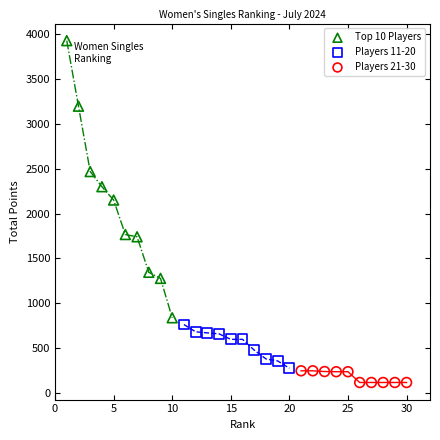

Which series reaches the maximum Y coordinate?

Top 10 Players